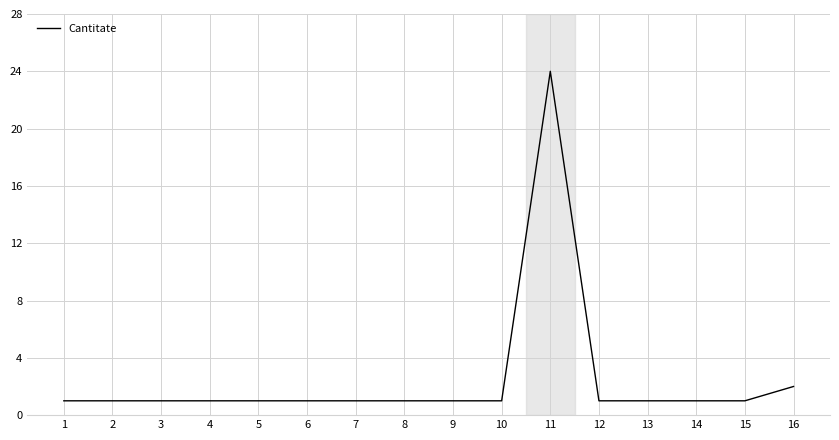

Is it true that the value at 12 is 1?

True